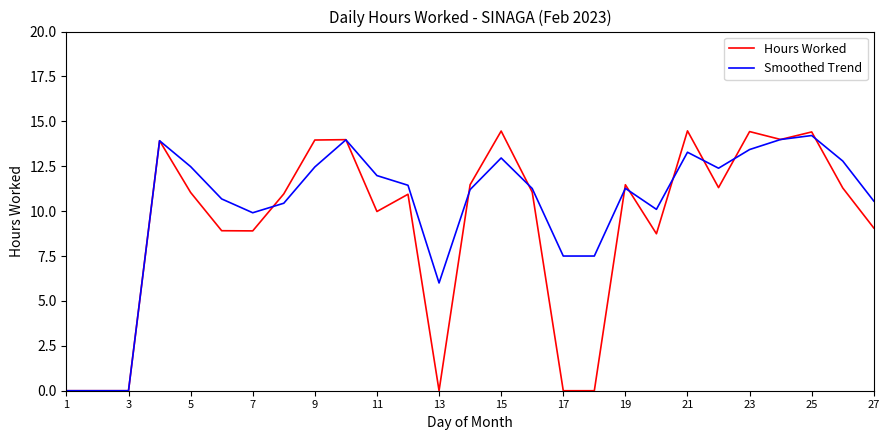

How many lines are shown in the chart?

2